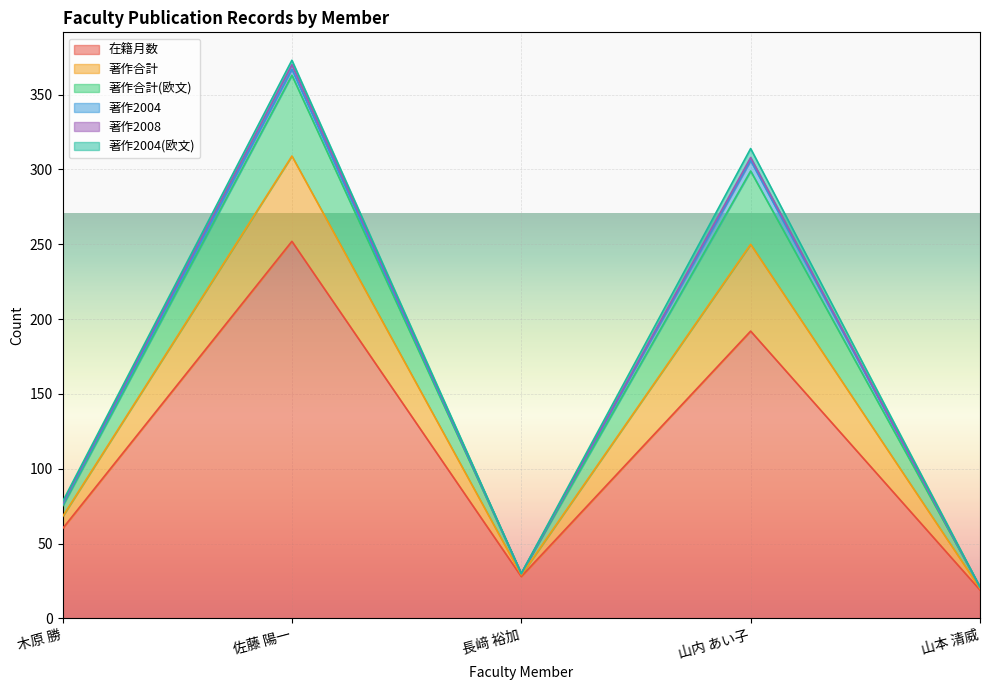

At which category is the sum across all series the highest?

佐藤 陽一